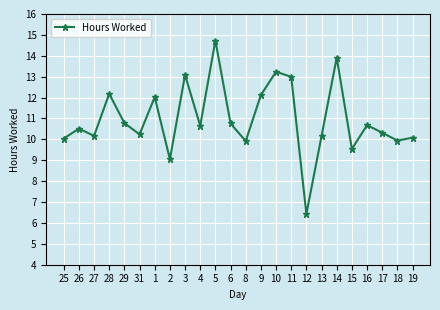

True or false: the data has more than 2 interior local peaks.

True